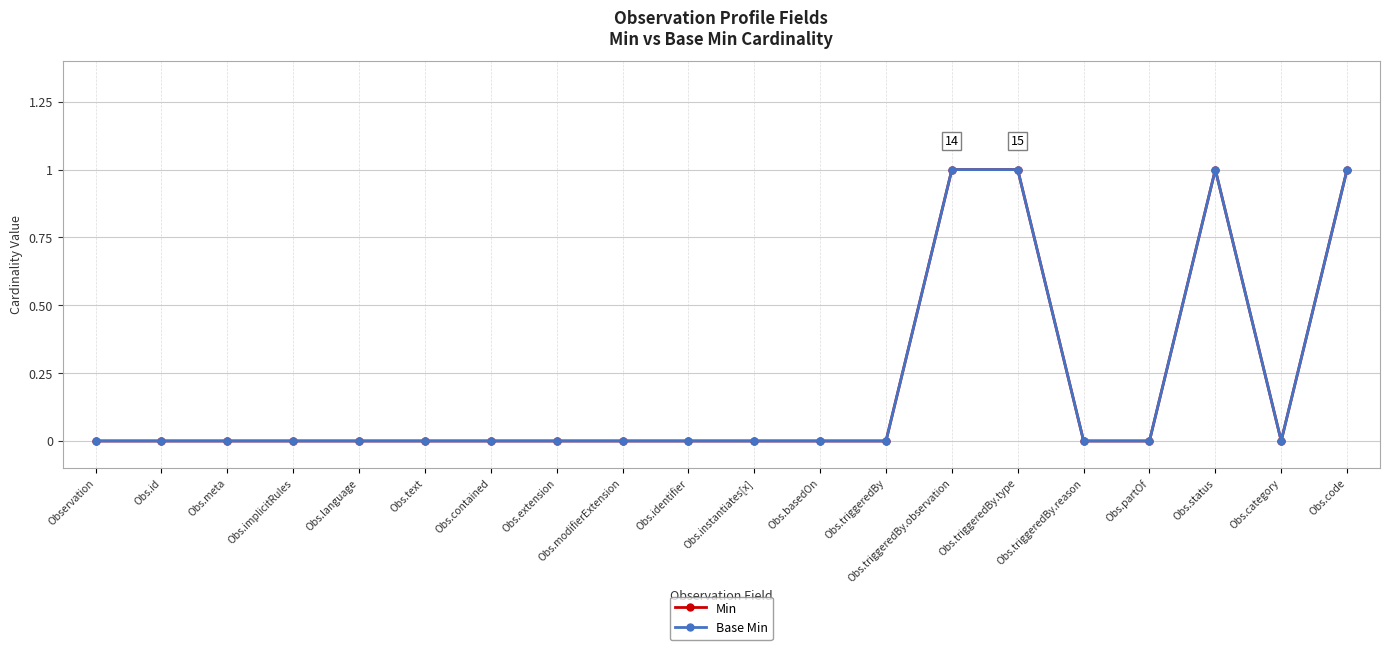

Is this an area chart (filled region under the line)?

No